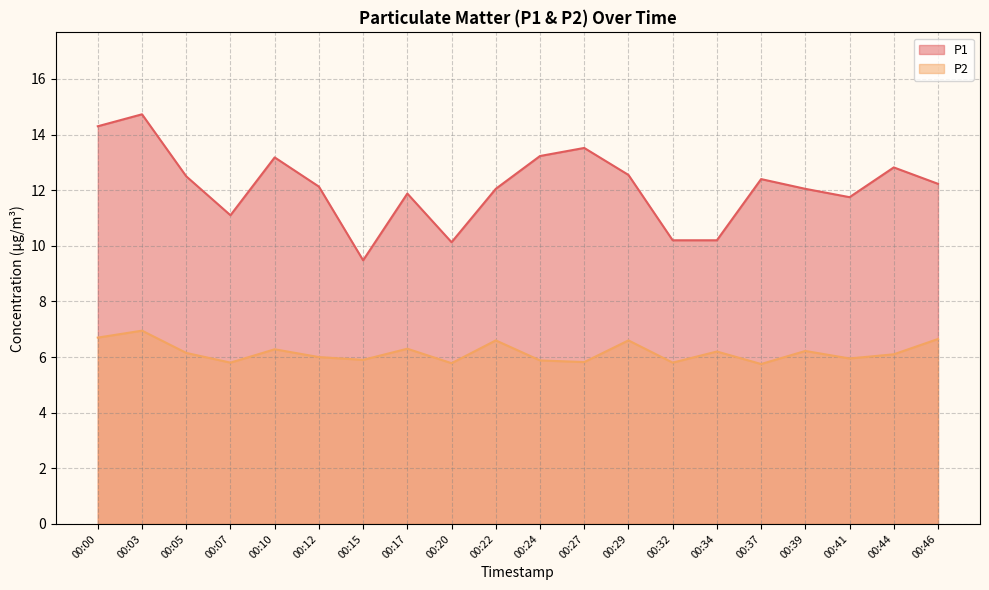

The P1 series shows 21.2 at 00:24. True or false?

False